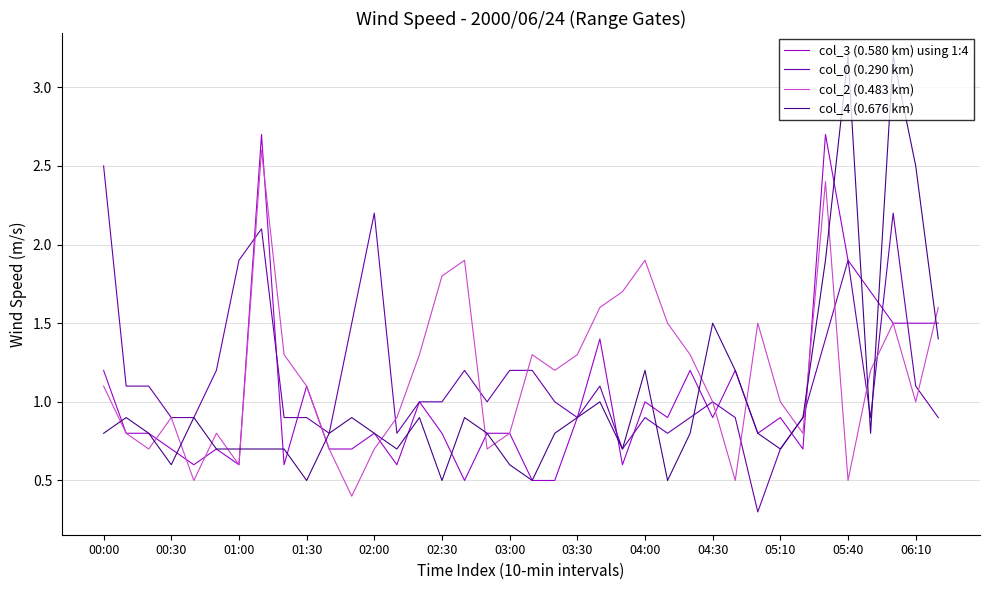

What is the highest value of the col_3 (0.580 km) using 1:4 series?

2.7